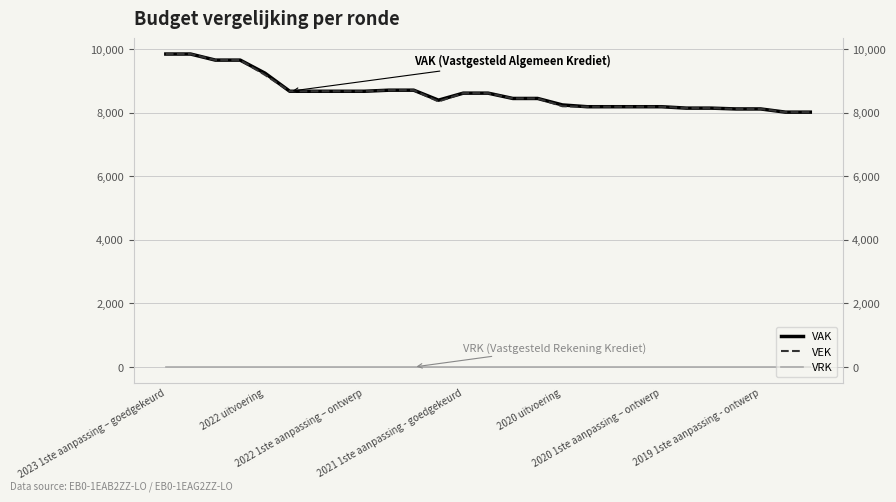

Rank the categories by VEK value from highest to lowest.

2023 1ste aanpassing – goedgekeurd, 2022 uitvoering, 2022 1ste aanpassing – ontwerp, 2021 1ste aanpassing - goedgekeurd, 2020 uitvoering, 9, 10, 2020 1ste aanpassing – ontwerp, 2019 1ste aanpassing - ontwerp, 7, 8, 12, 13, 14, 15, 11, 16, 17, 18, 19, 20, 21, 22, 23, 24, 25, 26